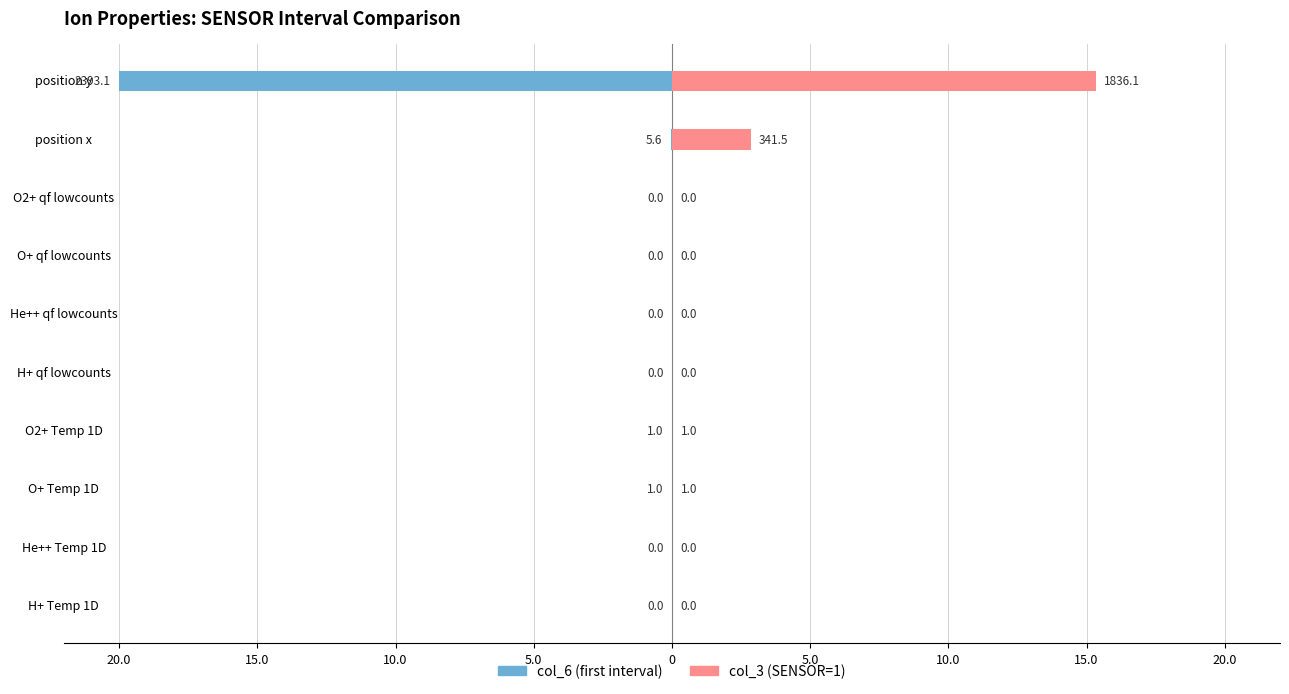

At how many categories does at least one series exceed -3?

10